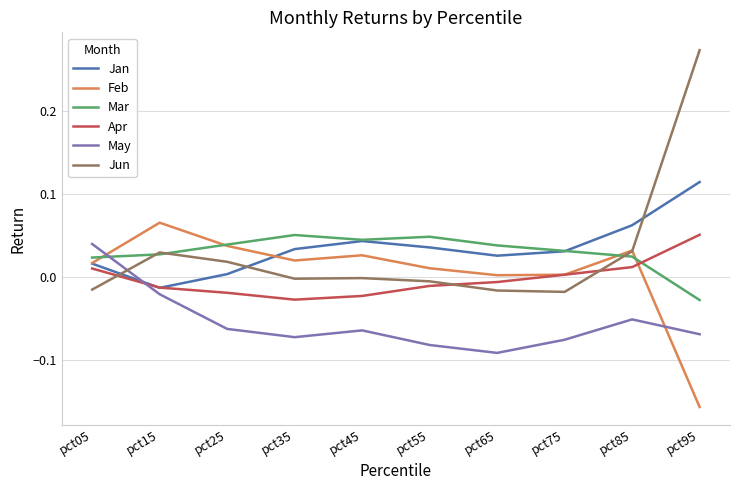

At which category is the sum across all series the highest?

pct95